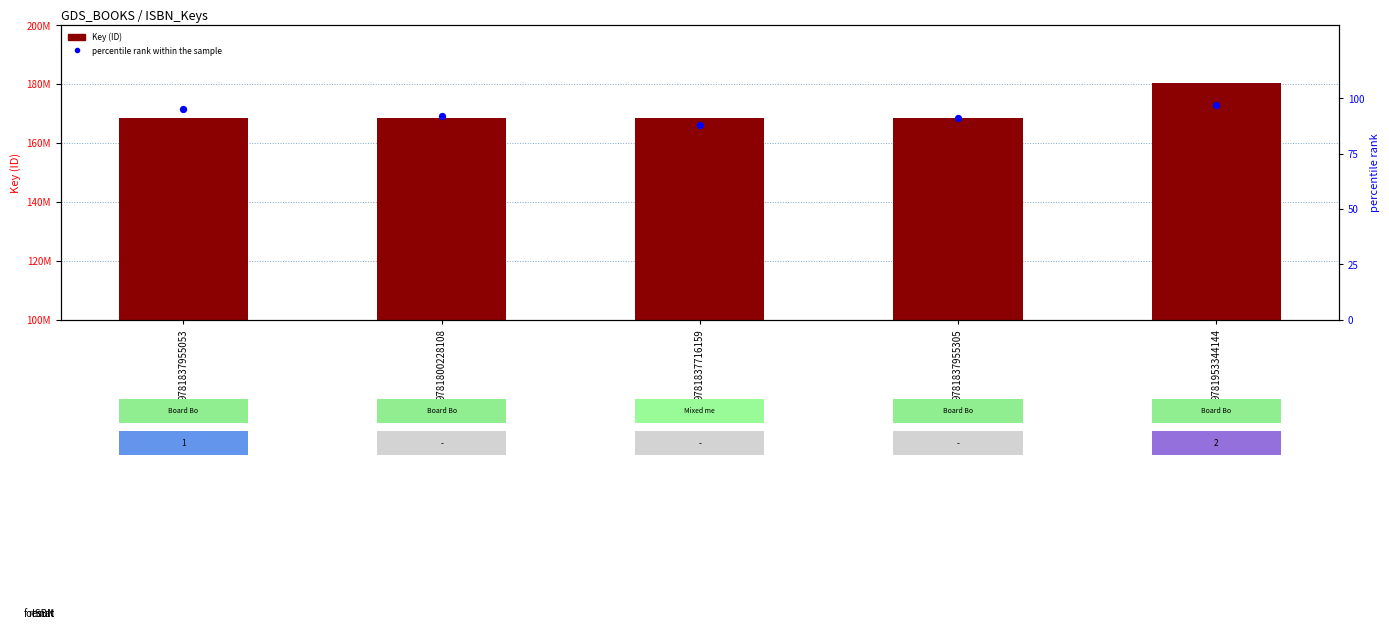

Which series reaches the maximum Y coordinate?

Key